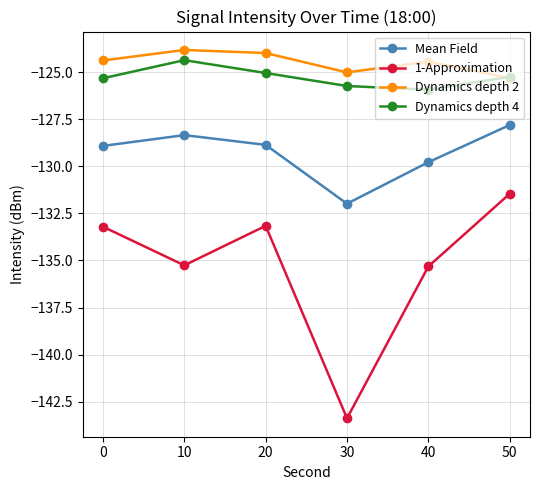

How many interior local valleys does the 1-Approximation series have?

2